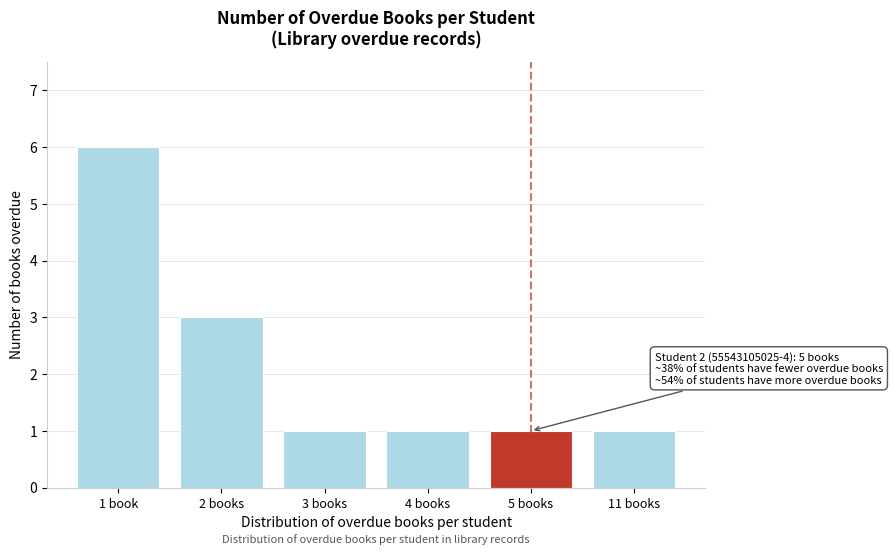

Reading left to right, what are all the values shown in this chart?

6	3	1	1	1	1